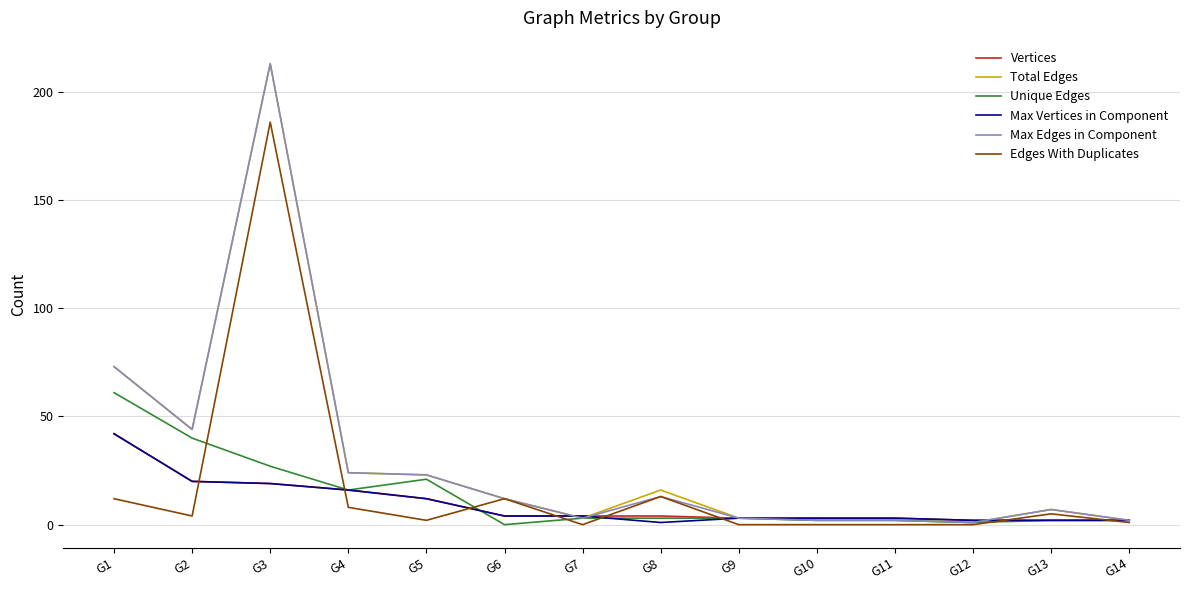

At which category does the chart reach its peak across all series?

G3